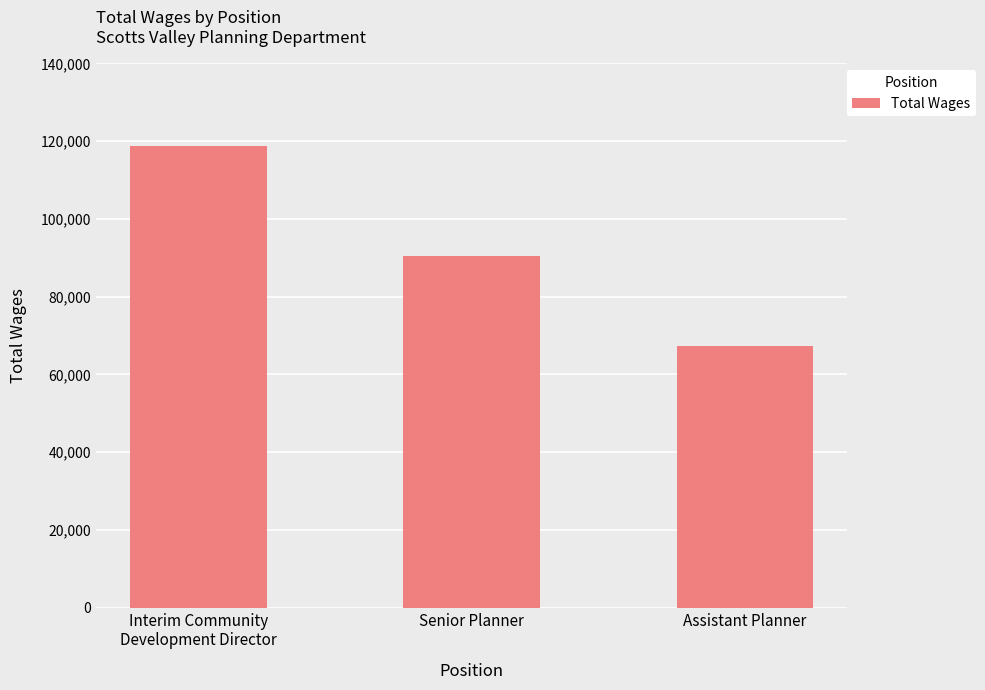

What is the value of the 3rd bar from the left?

67220